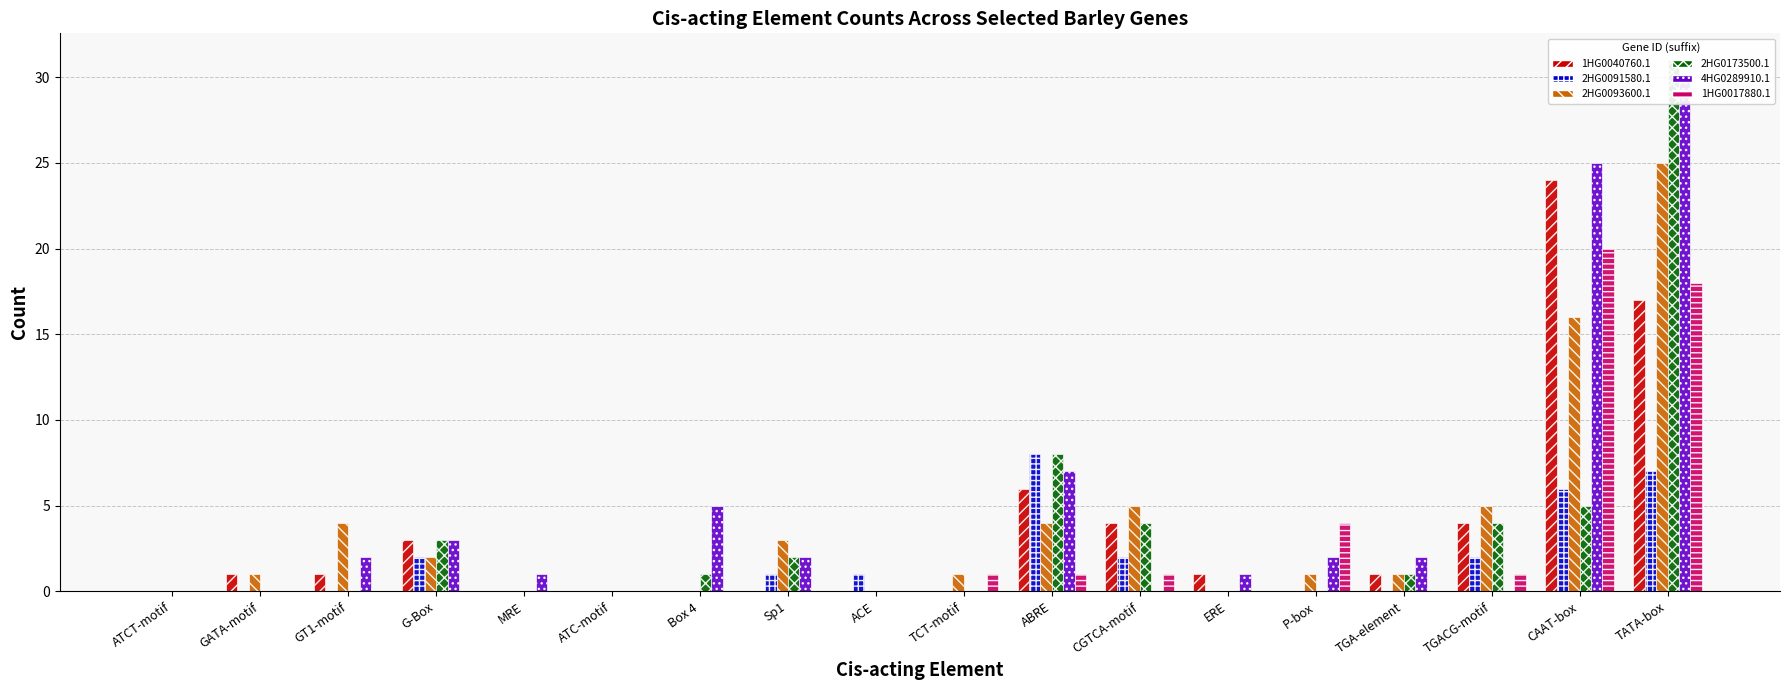

Reading right to left, list all the values displayed in this chart.

HORVU.MOREX.r2.1HG0040760.1: TATA-box=17	CAAT-box=24	TGACG-motif=4	TGA-element=1	P-box=0	ERE=1	CGTCA-motif=4	ABRE=6	TCT-motif=0	ACE=0	Sp1=0	Box 4=0	ATC-motif=0	MRE=0	G-Box=3	GT1-motif=1	GATA-motif=1	ATCT-motif=0
HORVU.MOREX.r2.2HG0091580.1: TATA-box=7	CAAT-box=6	TGACG-motif=2	TGA-element=0	P-box=0	ERE=0	CGTCA-motif=2	ABRE=8	TCT-motif=0	ACE=1	Sp1=1	Box 4=0	ATC-motif=0	MRE=0	G-Box=2	GT1-motif=0	GATA-motif=0	ATCT-motif=0
HORVU.MOREX.r2.2HG0093600.1: TATA-box=25	CAAT-box=16	TGACG-motif=5	TGA-element=1	P-box=1	ERE=0	CGTCA-motif=5	ABRE=4	TCT-motif=1	ACE=0	Sp1=3	Box 4=0	ATC-motif=0	MRE=0	G-Box=2	GT1-motif=4	GATA-motif=1	ATCT-motif=0
HORVU.MOREX.r2.2HG0173500.1: TATA-box=31	CAAT-box=5	TGACG-motif=4	TGA-element=1	P-box=0	ERE=0	CGTCA-motif=4	ABRE=8	TCT-motif=0	ACE=0	Sp1=2	Box 4=1	ATC-motif=0	MRE=0	G-Box=3	GT1-motif=0	GATA-motif=0	ATCT-motif=0
HORVU.MOREX.r2.4HG0289910.1: TATA-box=30	CAAT-box=25	TGACG-motif=0	TGA-element=2	P-box=2	ERE=1	CGTCA-motif=0	ABRE=7	TCT-motif=0	ACE=0	Sp1=2	Box 4=5	ATC-motif=0	MRE=1	G-Box=3	GT1-motif=2	GATA-motif=0	ATCT-motif=0
HORVU.MOREX.r2.1HG0017880.1: TATA-box=18	CAAT-box=20	TGACG-motif=1	TGA-element=0	P-box=4	ERE=0	CGTCA-motif=1	ABRE=1	TCT-motif=1	ACE=0	Sp1=0	Box 4=0	ATC-motif=0	MRE=0	G-Box=0	GT1-motif=0	GATA-motif=0	ATCT-motif=0